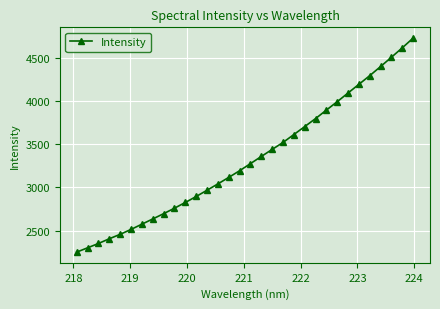

What is the value of the 4th point from the left?

2406.2